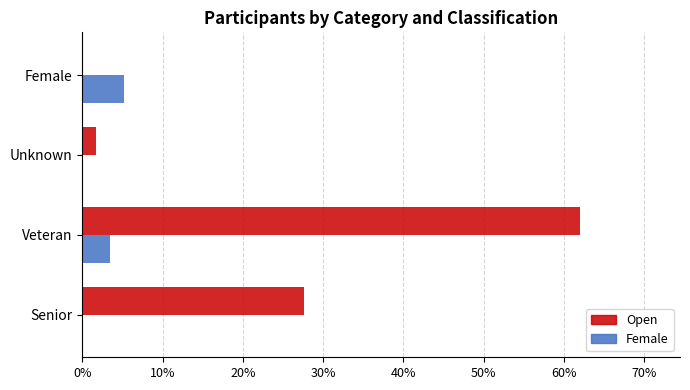

True or false: Female has a value of 0.0 at Unknown.

True